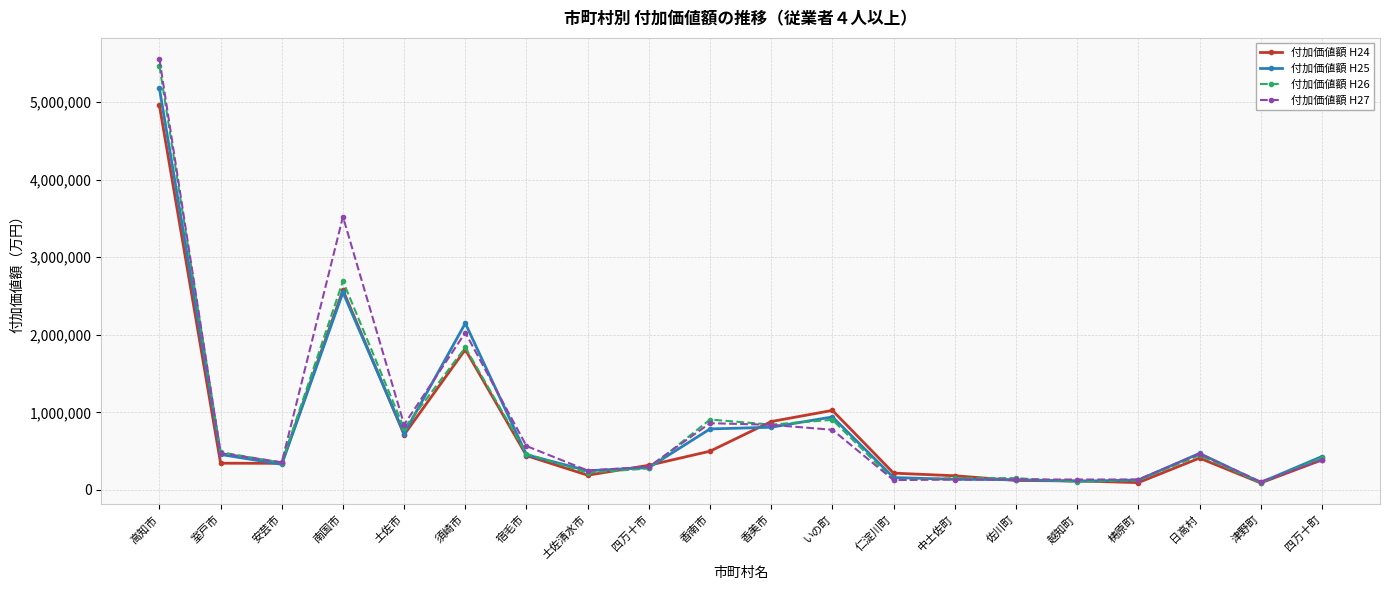

Where is the first local maximum for 付加価値額 H26?

南国市